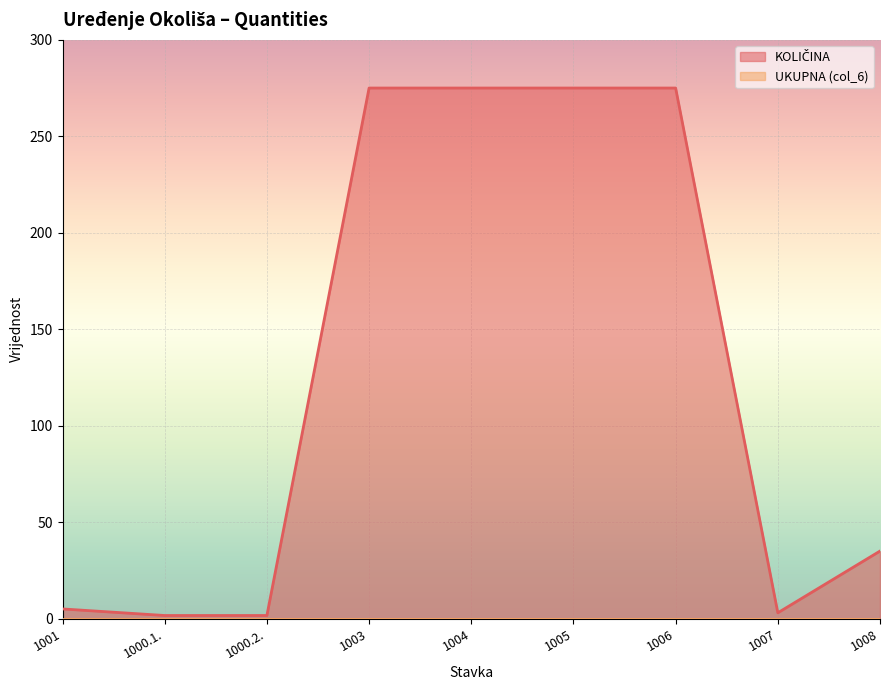

Rank the categories by value from highest to lowest.

1003, 1004, 1005, 1006, 1008, 1001, 1007, 1000.1., 1000.2.